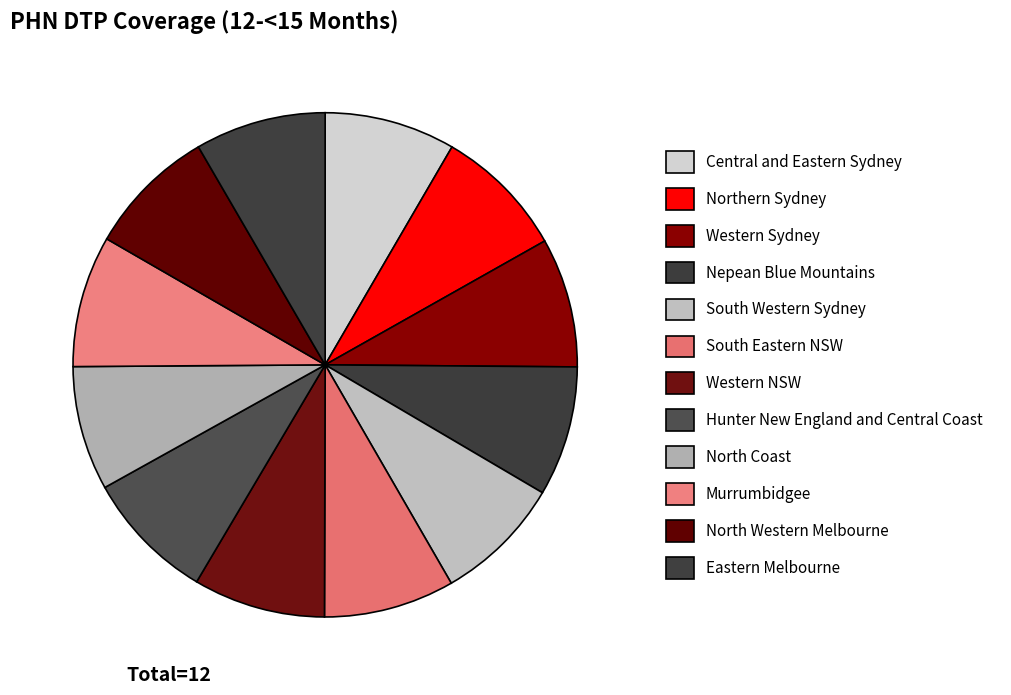

What is the total percentage of Central and Eastern Sydney and Northern Sydney?

16.8%